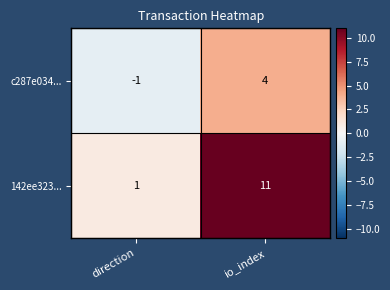

What value does the c287e034... series have at io_index?

4